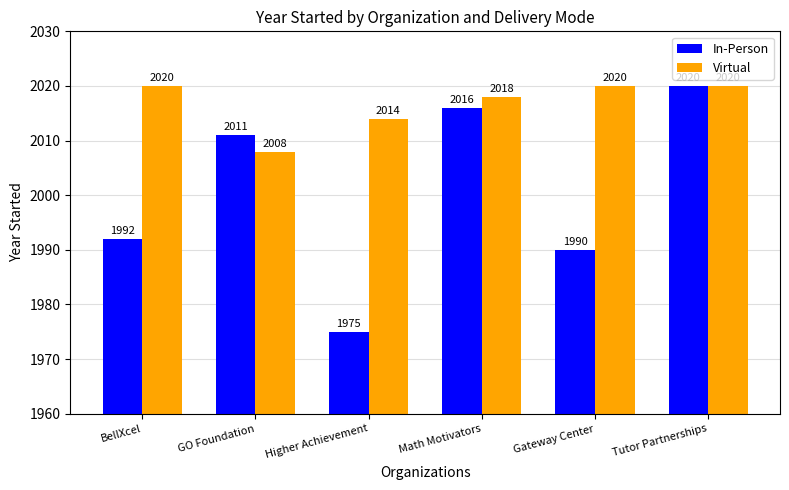

What is the value of the Virtual bar at the 4th from the left?

2018